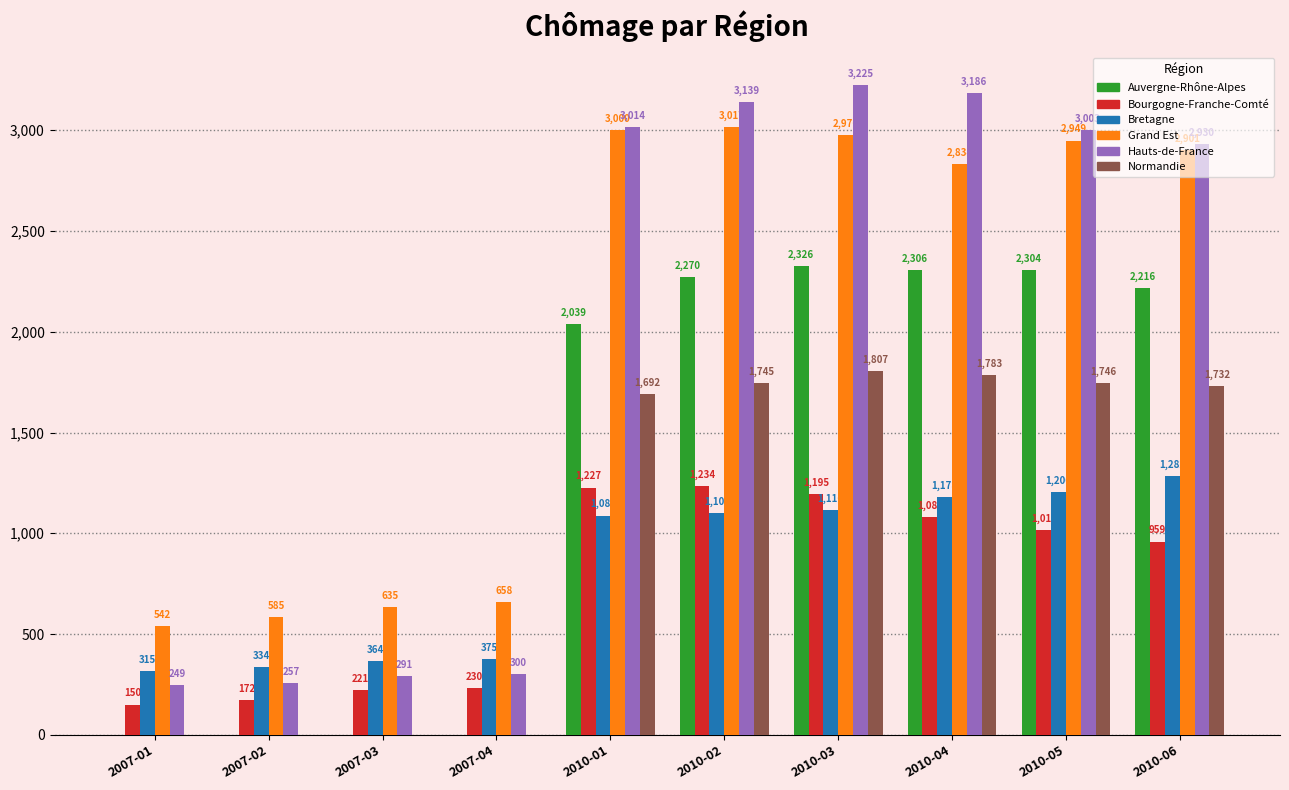

Reading right to left, extract all data points from this chart.

Auvergne-Rhône-Alpes: 2216	2304	2306	2326	2270	2039	0	0	0	0
Bourgogne-Franche-Comté: 959	1016	1080	1195	1234	1227	230	221	172	150
Bretagne: 1282	1206	1178	1116	1101	1088	375	364	334	315
Grand Est: 2901	2949	2834	2976	3017	3000	658	635	585	542
Hauts-de-France: 2930	3003	3186	3225	3139	3014	300	291	257	249
Normandie: 1732	1746	1783	1807	1745	1692	0	0	0	0